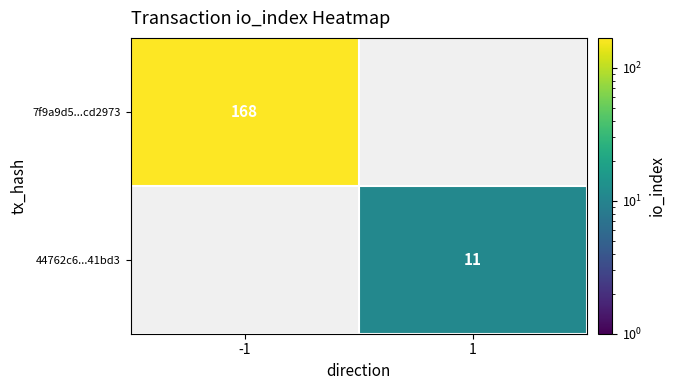

Is it true that 44762c6...41bd3 equals 6 at 1?

False